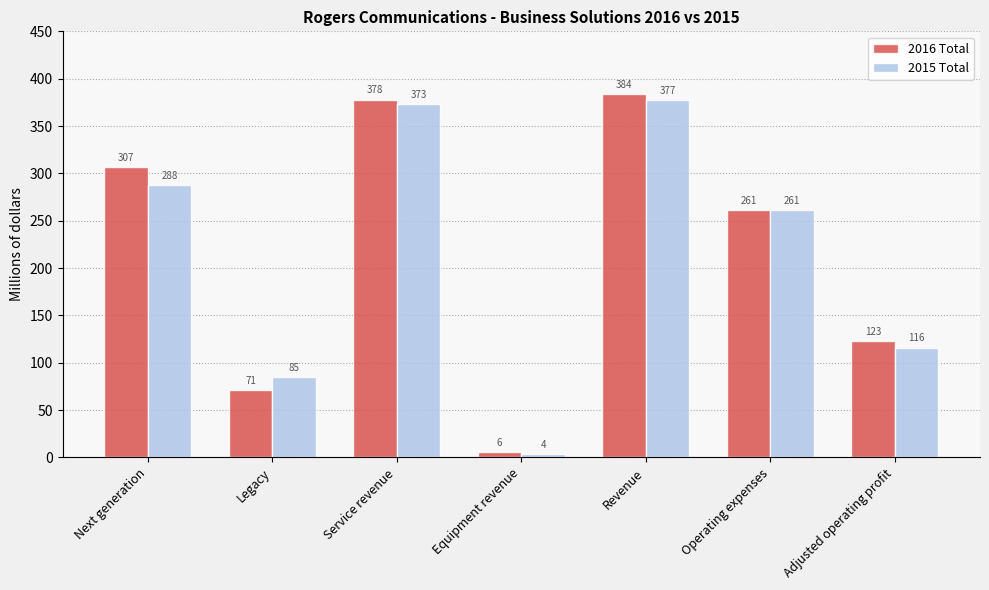

At which category is the sum across all series the highest?

Revenue